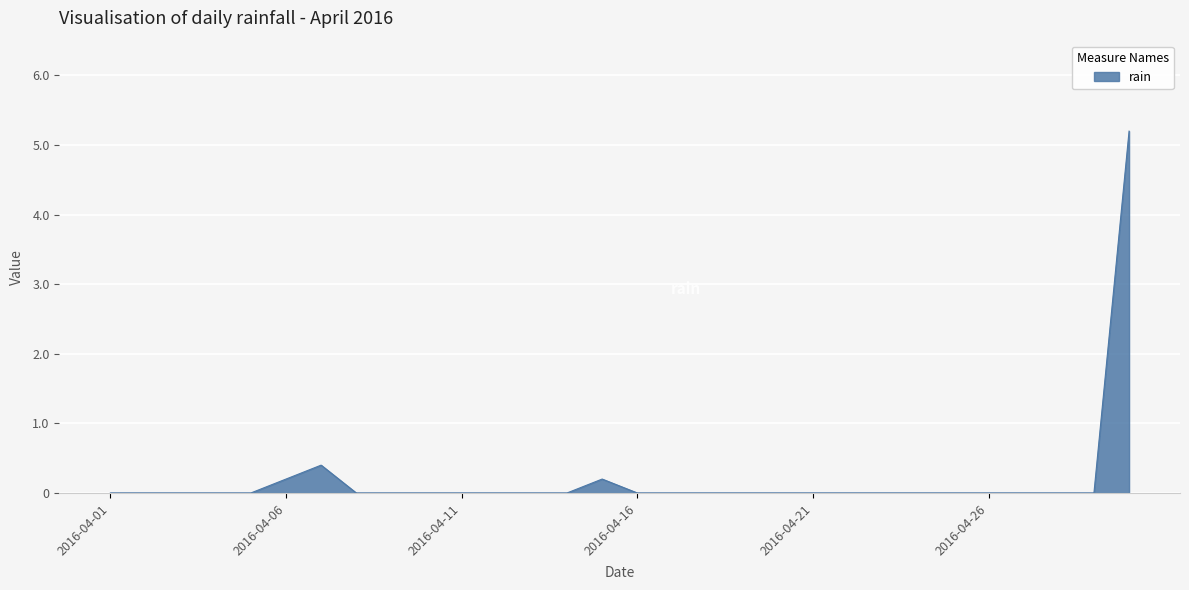

What is the sum of all values?

6.0